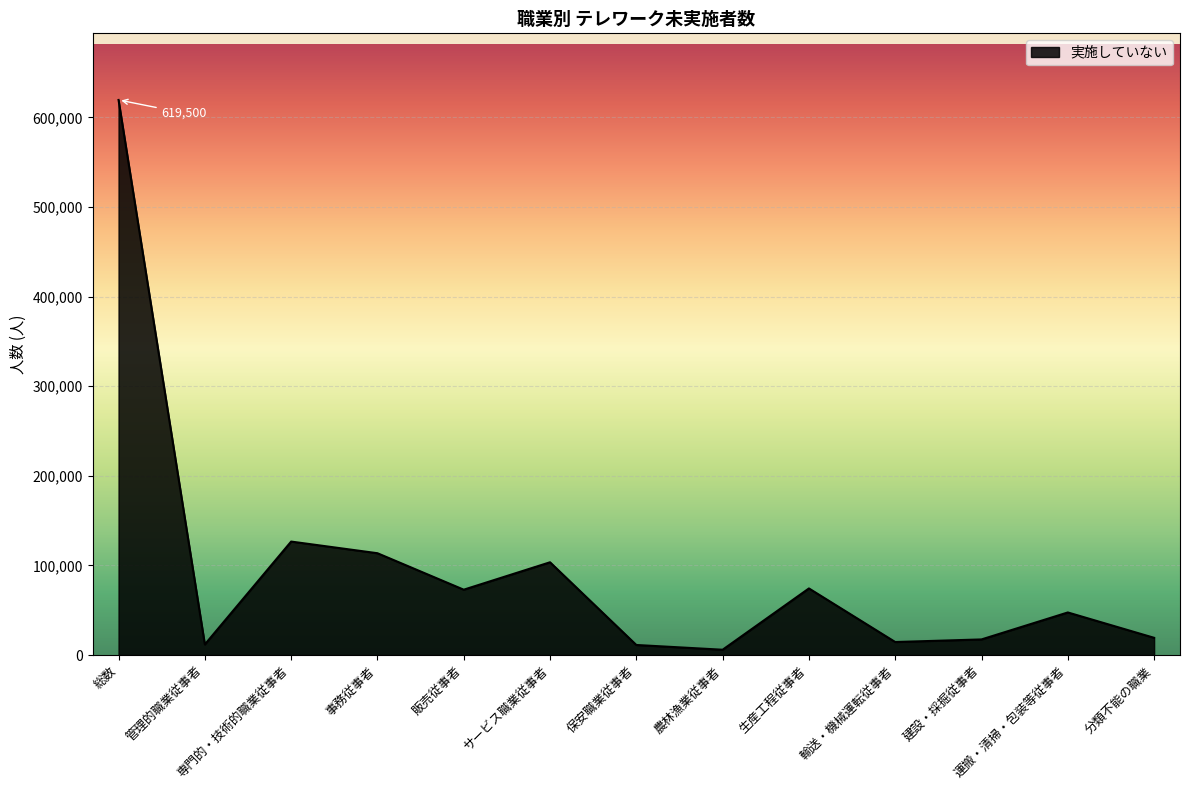

What value does the data have at 運搬・清掃・包装等従事者?

47600